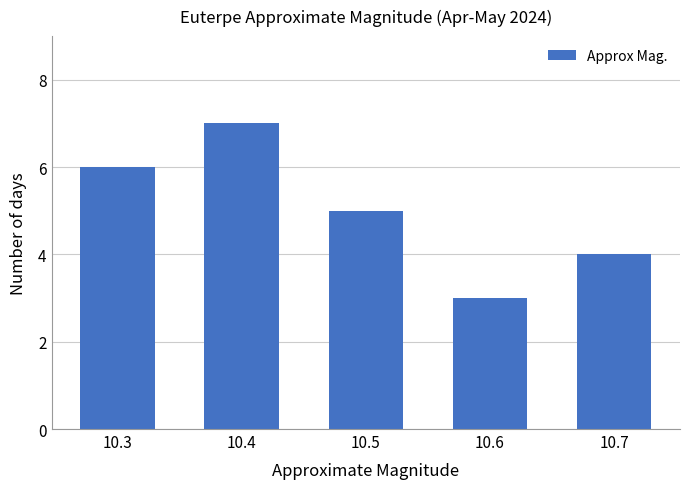

What is the change in value from 10.4 to 10.6?

-4